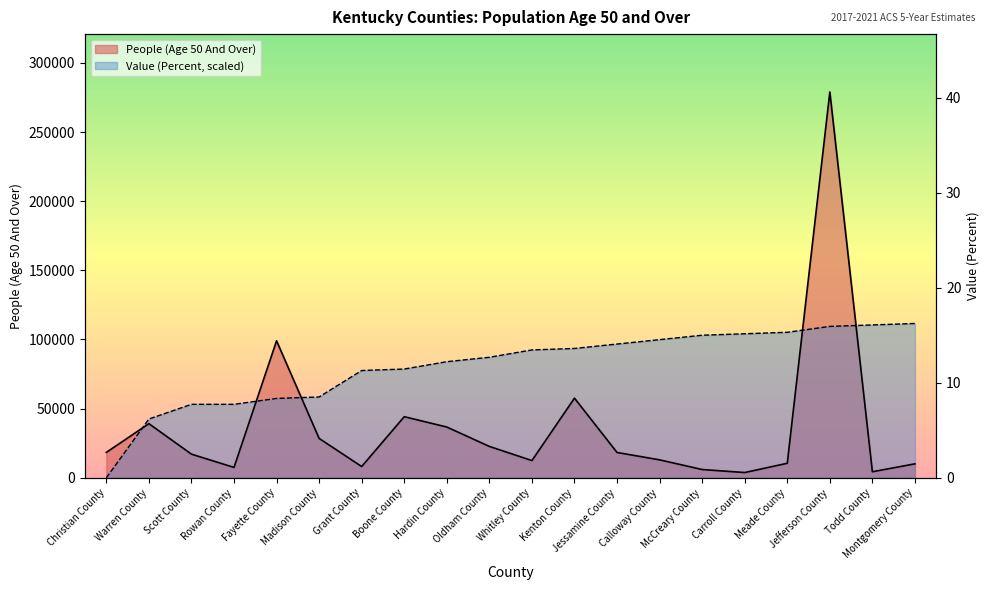

Which category has the highest value in the People (Age 50 And Over) series?

Jefferson County